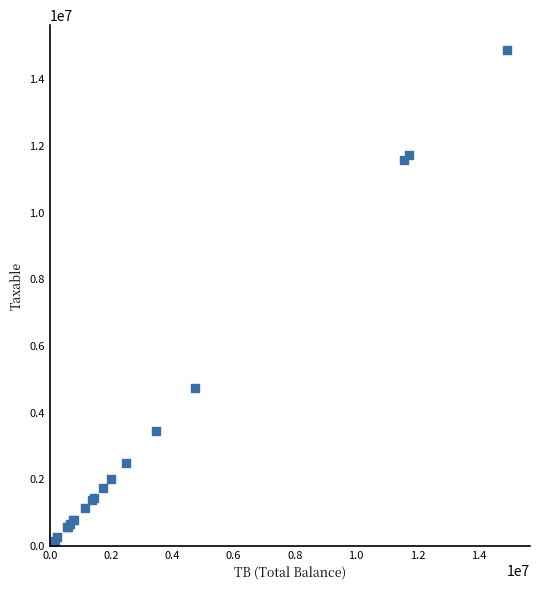

What Y value in the scatter plot is closest to 7474836?

4731146.9